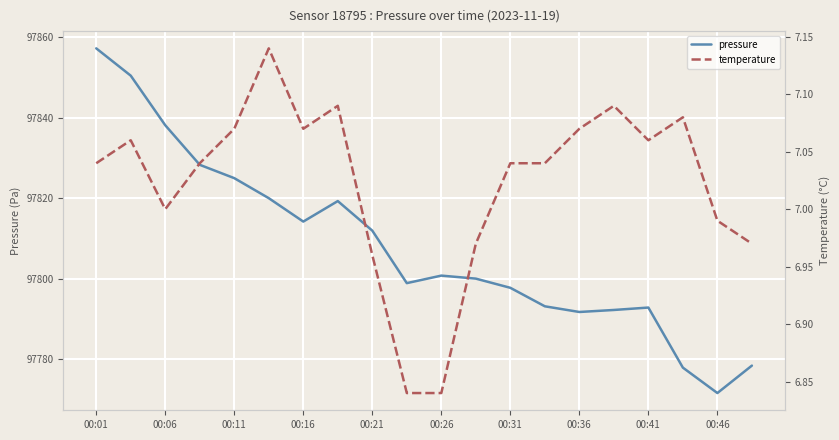

The pressure series shows 47432.6 at 00:31. True or false?

False